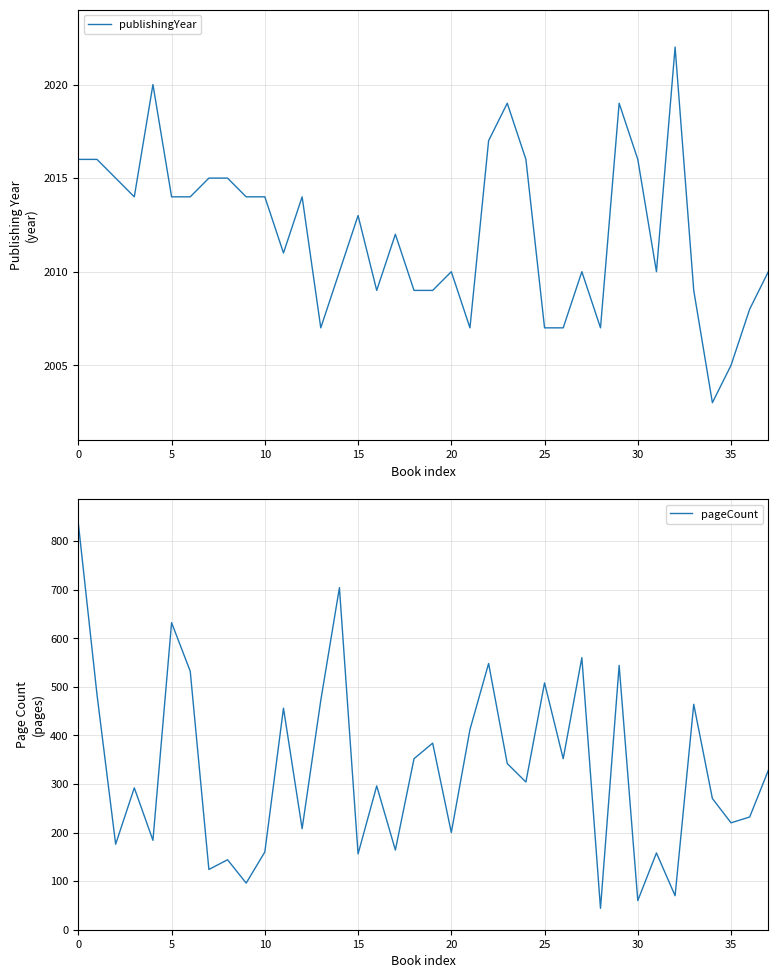

True or false: publishingYear and pageCount cross at least once.

False